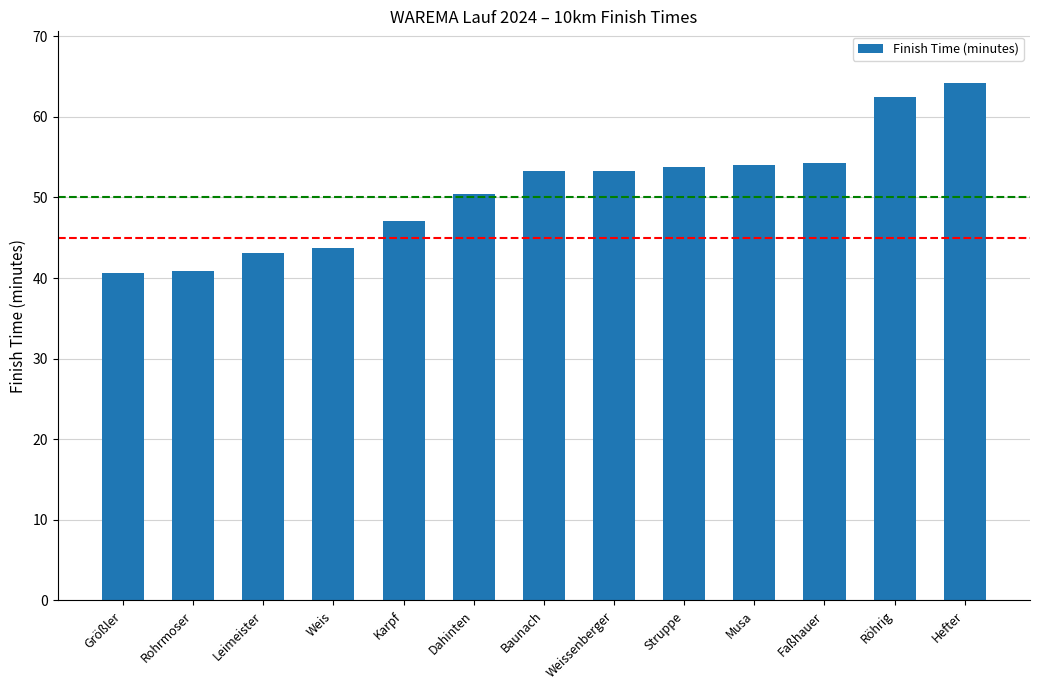

What is the label of the 1st bar from the right?

Hefter